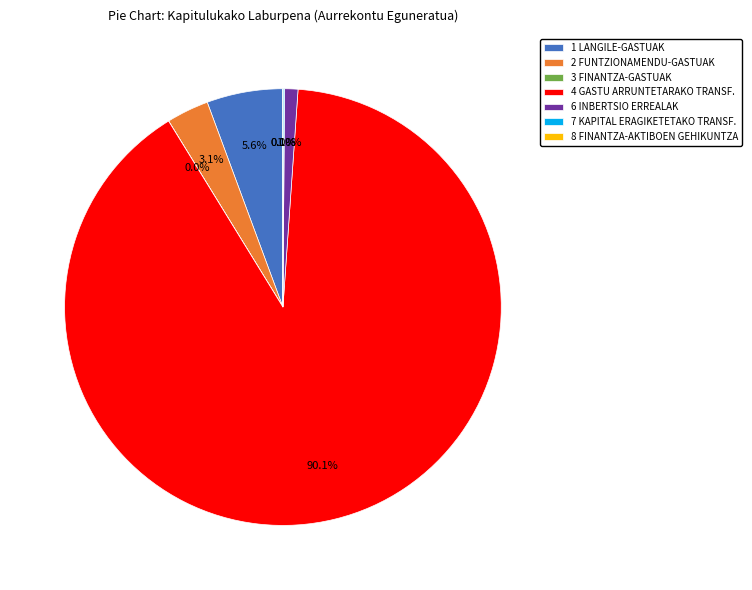

The 2 FUNTZIONAMENDU-GASTUAK slice represents 3% of the pie. True or false?

True